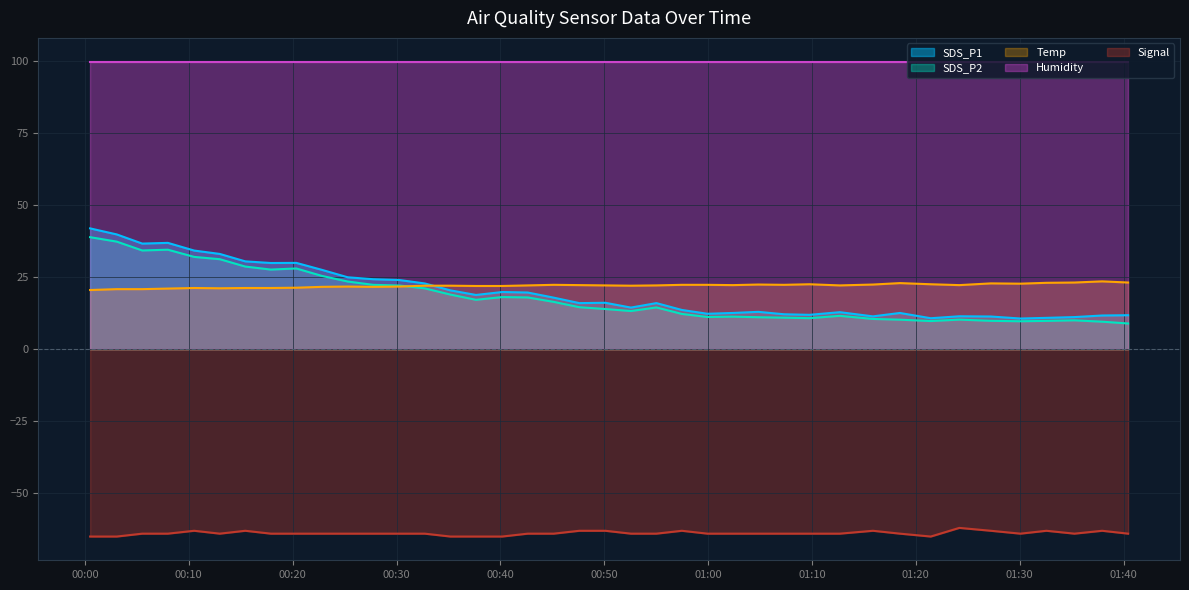

At which category does the chart reach its minimum across all series?

2021/03/31 00:00:30